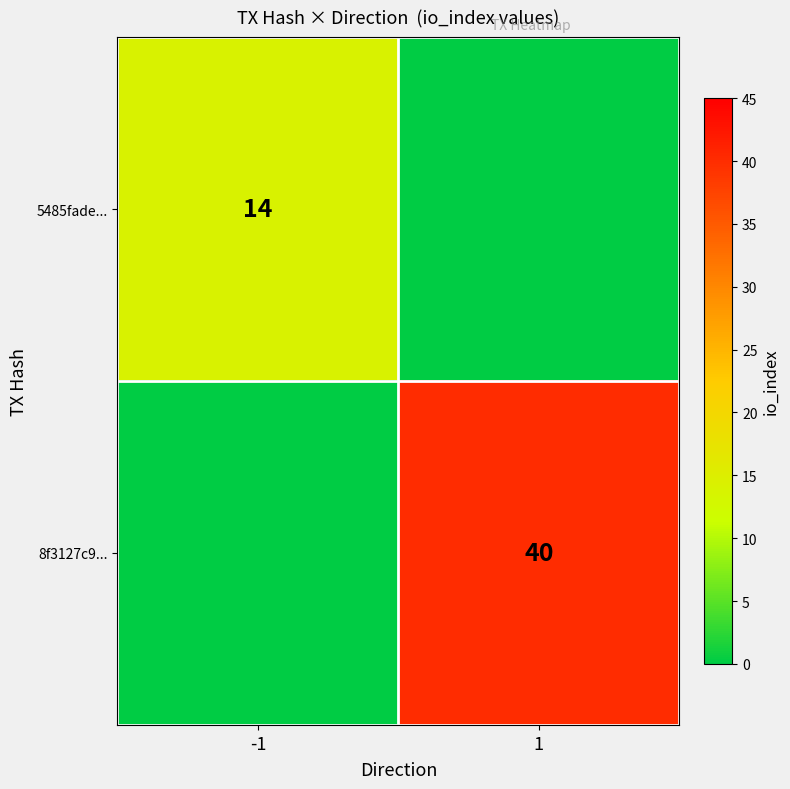

What is the difference between the highest and lowest values at -1?

14